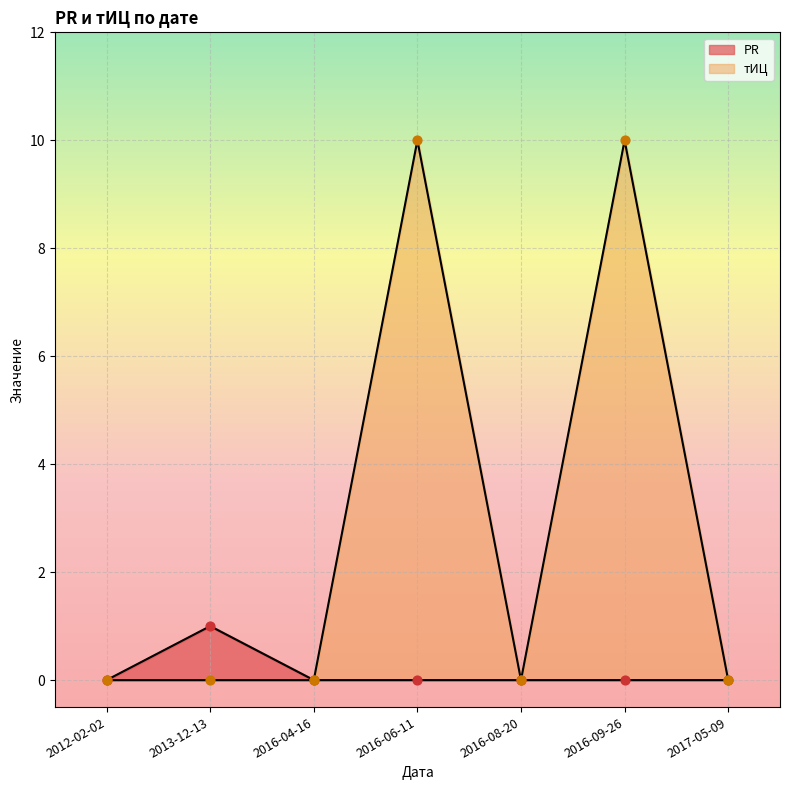

Which series has the largest total across all categories?

тИЦ